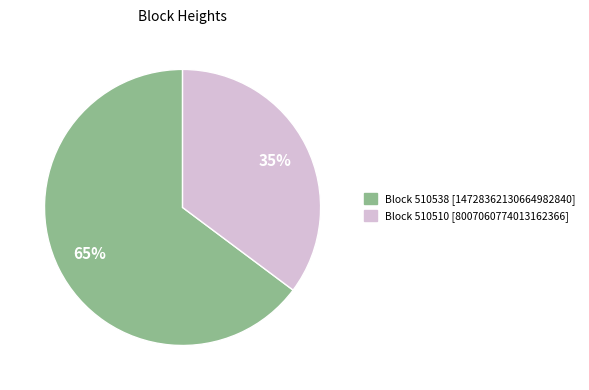

Is there a majority slice in this chart?

Yes